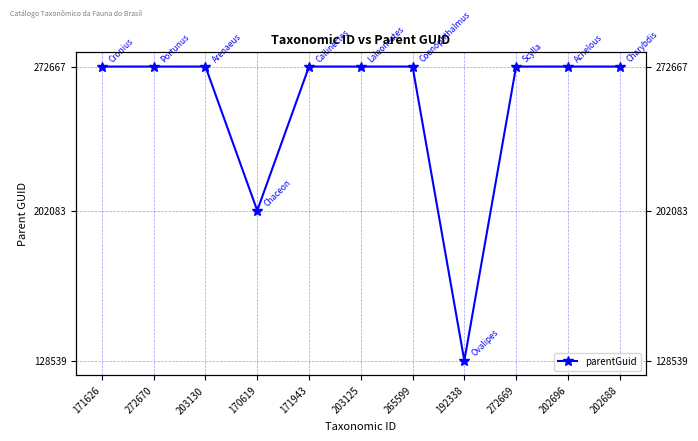

What is the label of the 1st point from the left?

171626